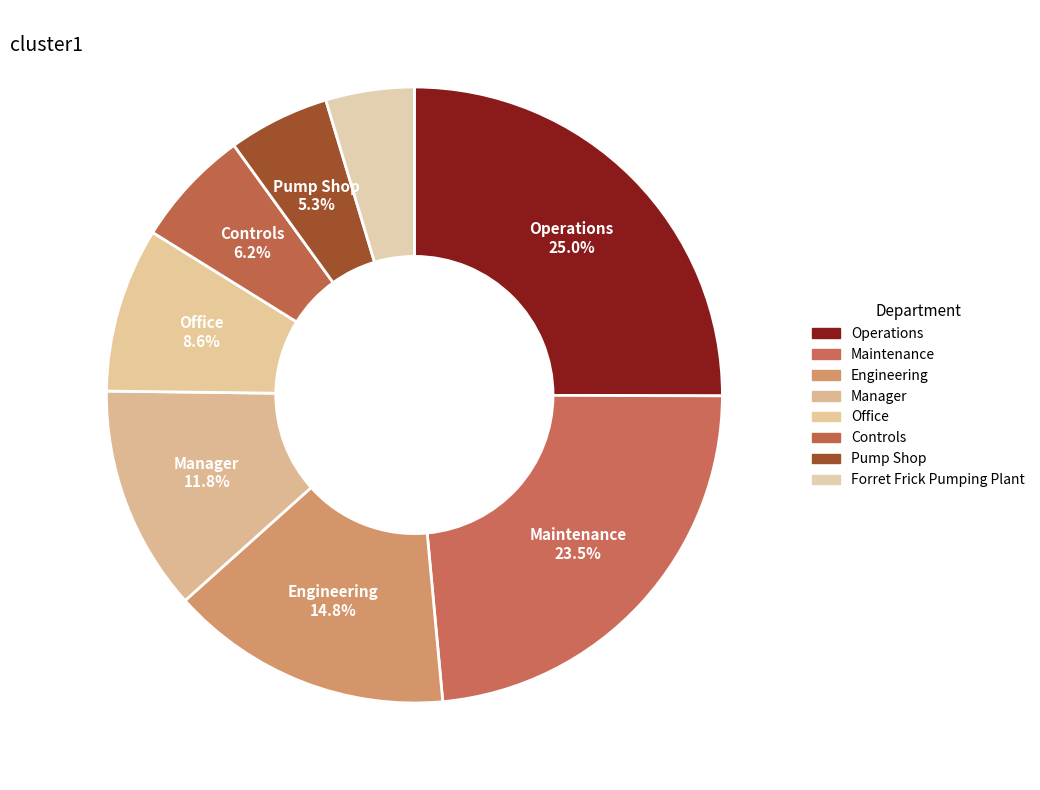

Rank the categories by value from highest to lowest.

Operations, Maintenance, Engineering, Manager, Office, Controls, Pump Shop, Forret Frick Pumping Plant